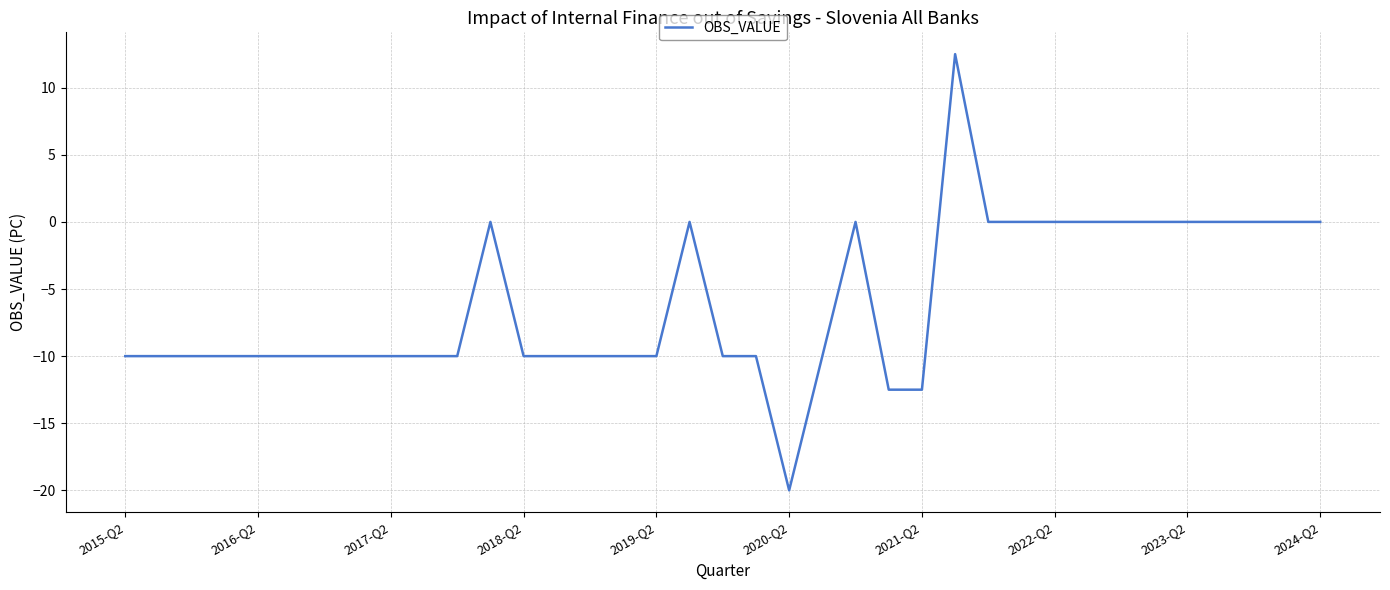

Is this an area chart (filled region under the line)?

No